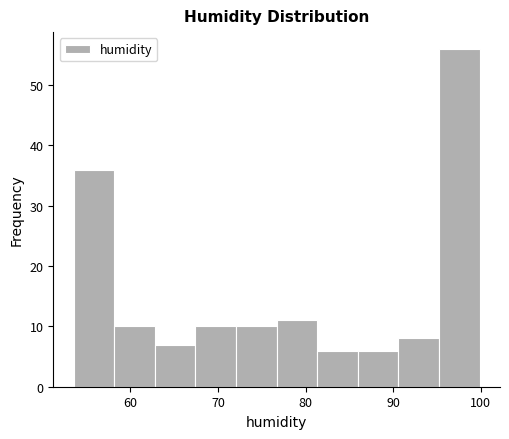

Over which range of the x-axis is the bar tallest?

95 to 100